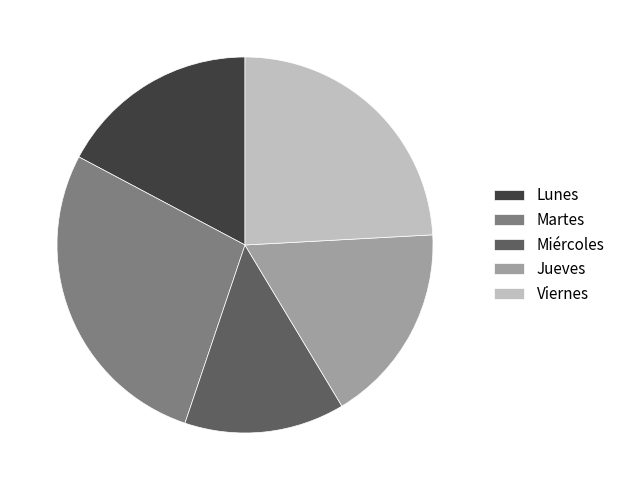

What is the smallest slice in the pie chart?

Miércoles